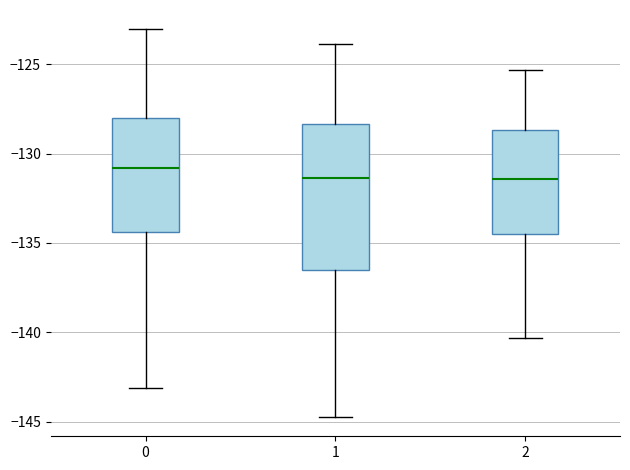

Reading left to right, read every box against the y-axis: the position of its median line, the range the box covers, and the ends of its whiskers. The values are not printed on the chart, so give them approximately, as read against the axis.

0: median -131.0, box -134.5 to -128.0, whiskers -143.0 to -123.0
1: median -131.5, box -136.5 to -128.5, whiskers -144.5 to -124.0
2: median -131.5, box -134.5 to -128.5, whiskers -140.5 to -125.5